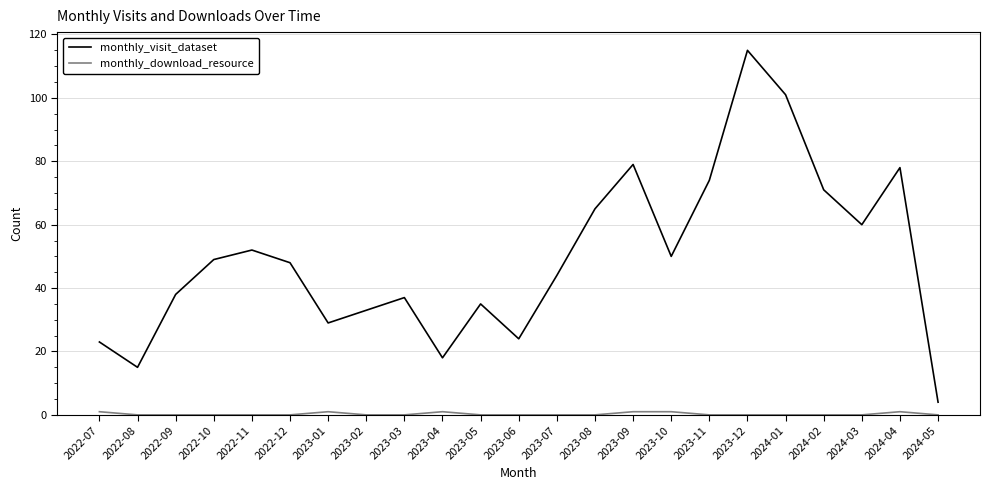

True or false: monthly_visit_dataset has more than 2 interior local peaks.

True